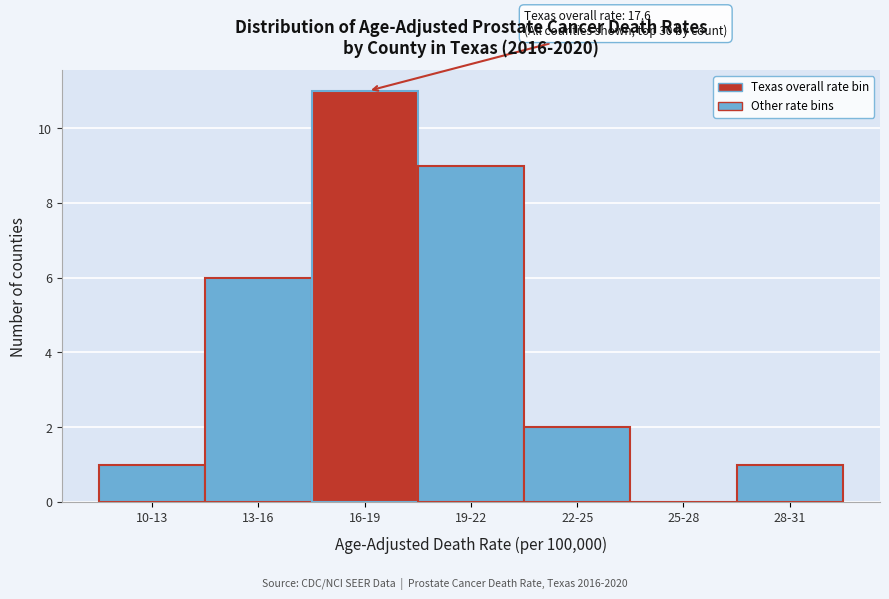

Reading left to right, what are all the values shown in this chart?

10-13=1	13-16=6	16-19=11	19-22=9	22-25=2	25-28=0	28-31=1